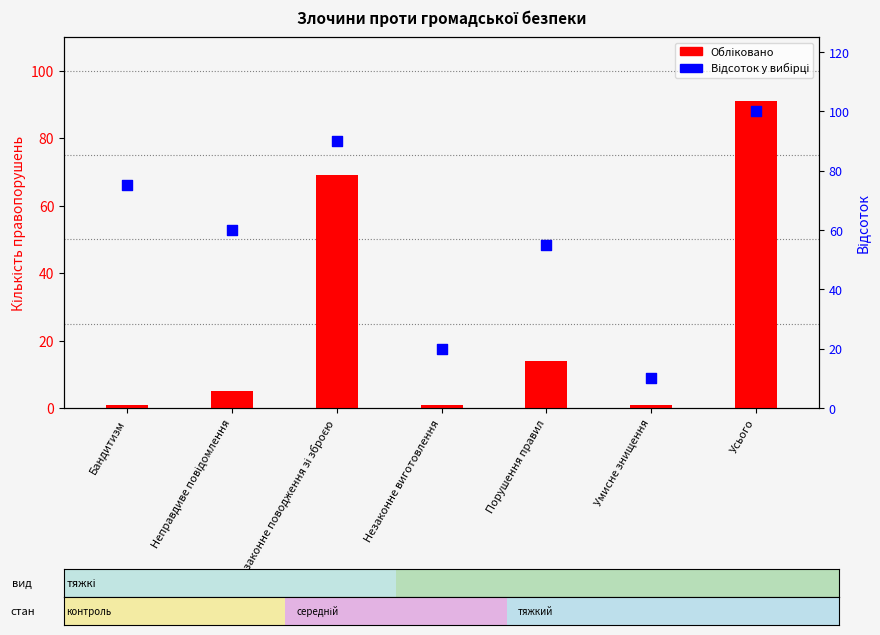

Which series contains the lowest Y value?

Обліковано